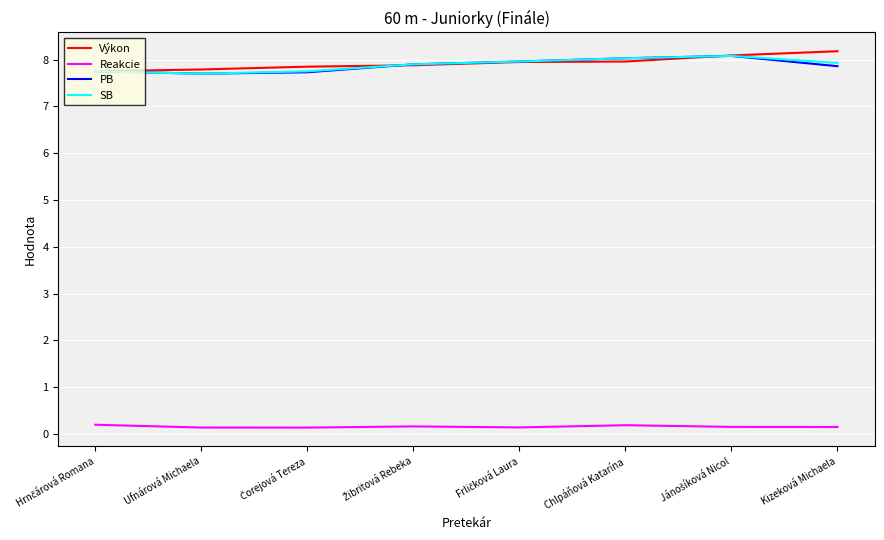

True or false: Výkon and Reakcie intersect in this chart.

False